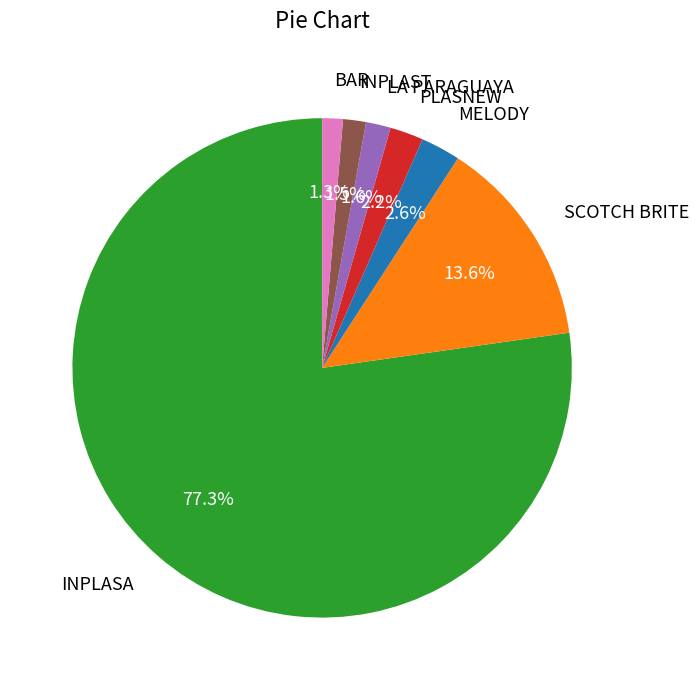

Does any single category account for the majority?

Yes